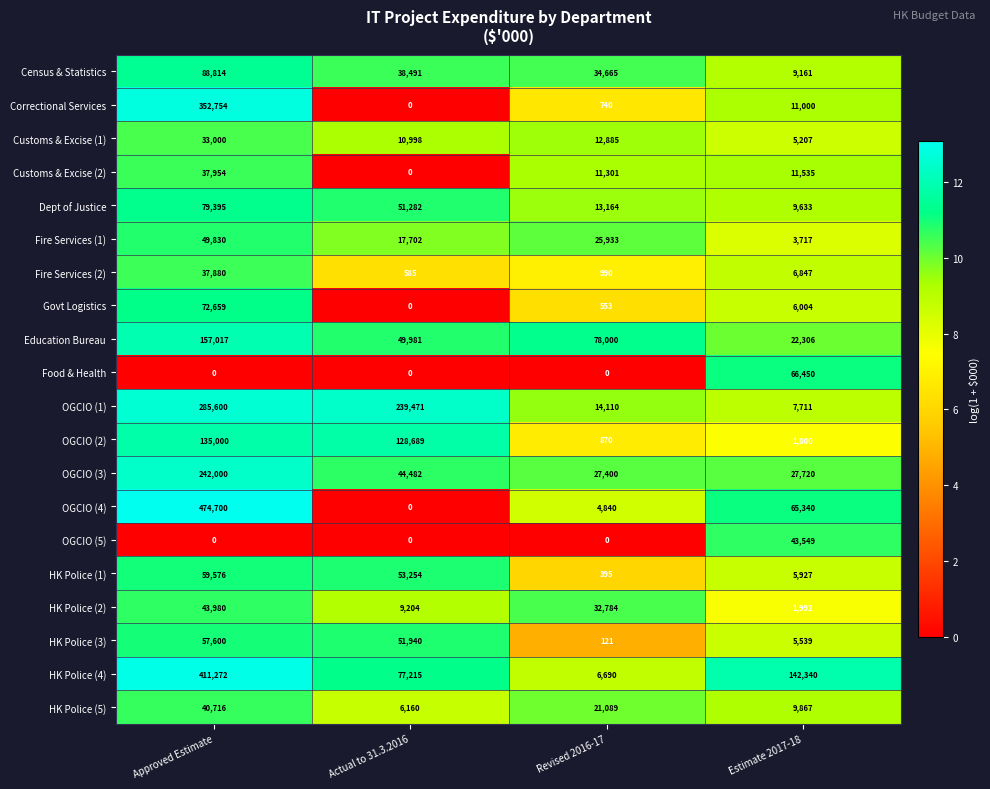

Which series has the largest total across all categories?

HK Police (4)